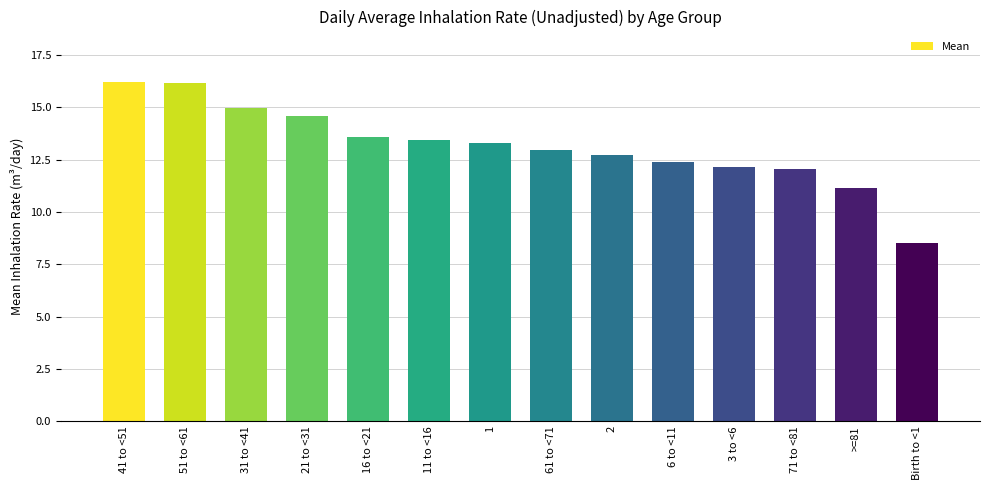

What is the label of the 13th bar from the left?

>=81